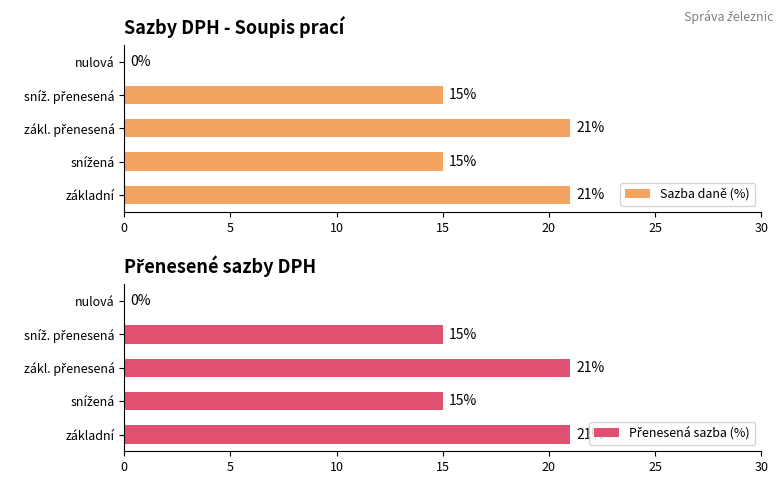

Read the Sazba daně (%) value at základní, to the nearest 10.

20